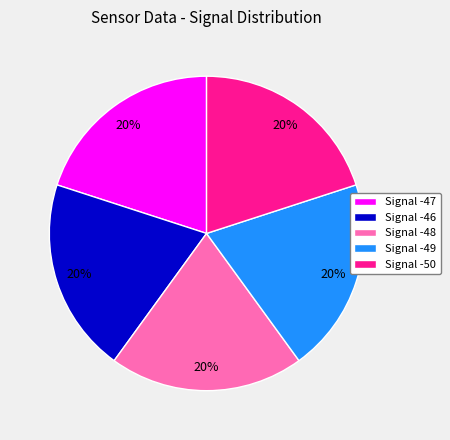

Approximately how many times larger is the value at Signal -46 compared to Signal -48?

1.0